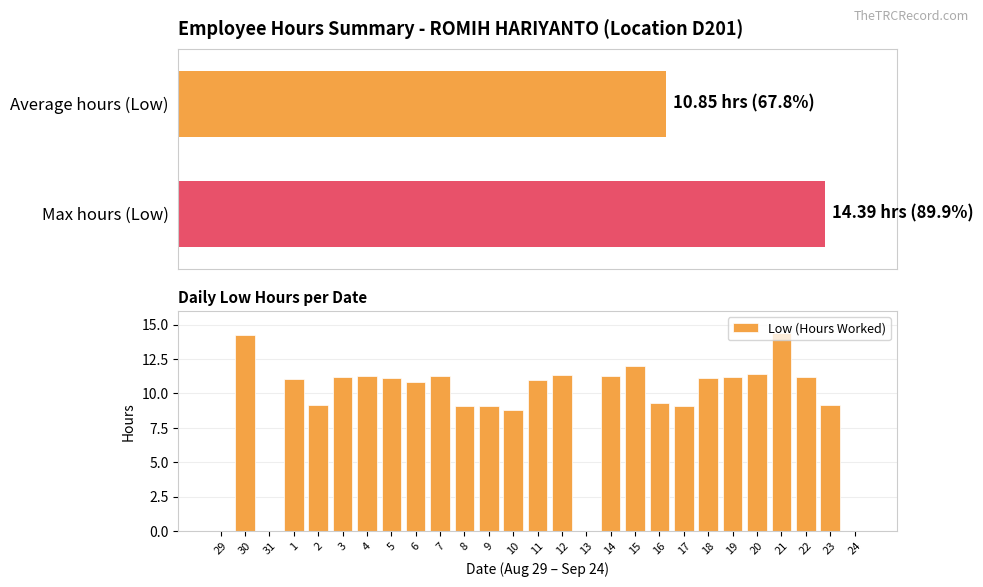

True or false: the data shows 16.6 at 18.

False